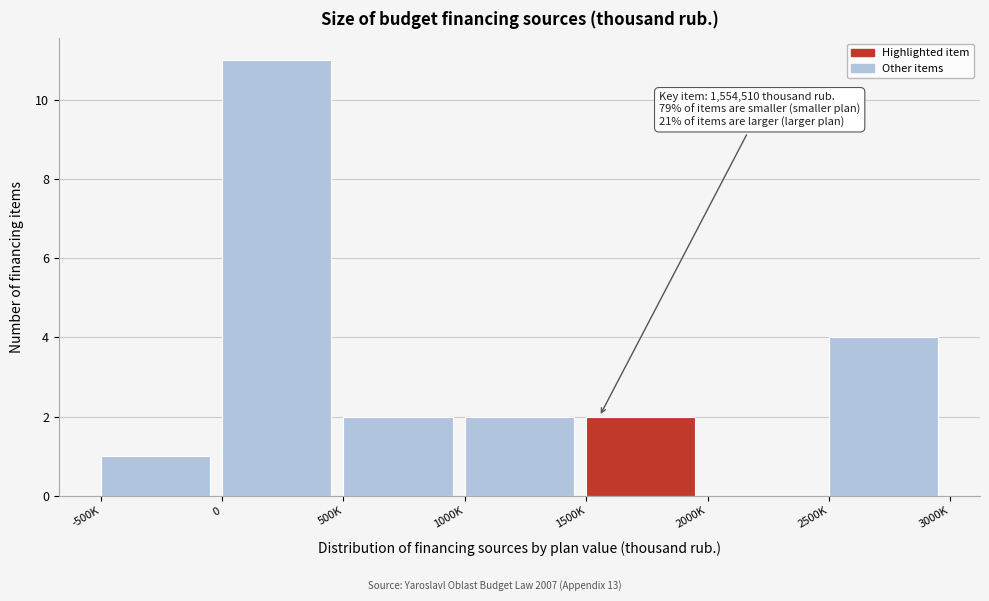

Reading left to right, list all the values displayed in this chart.

-500K=1	0=11	500K=2	1000K=2	1500K=2	2000K=0	2500K=4